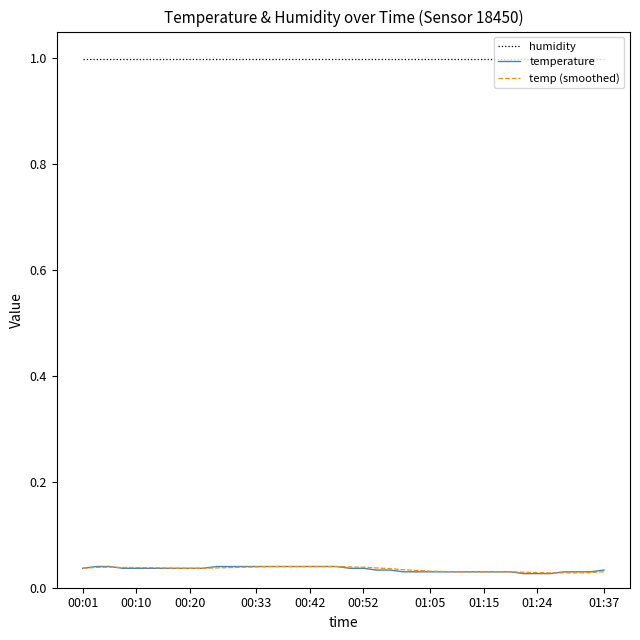

True or false: temperature and humidity cross at least once.

False